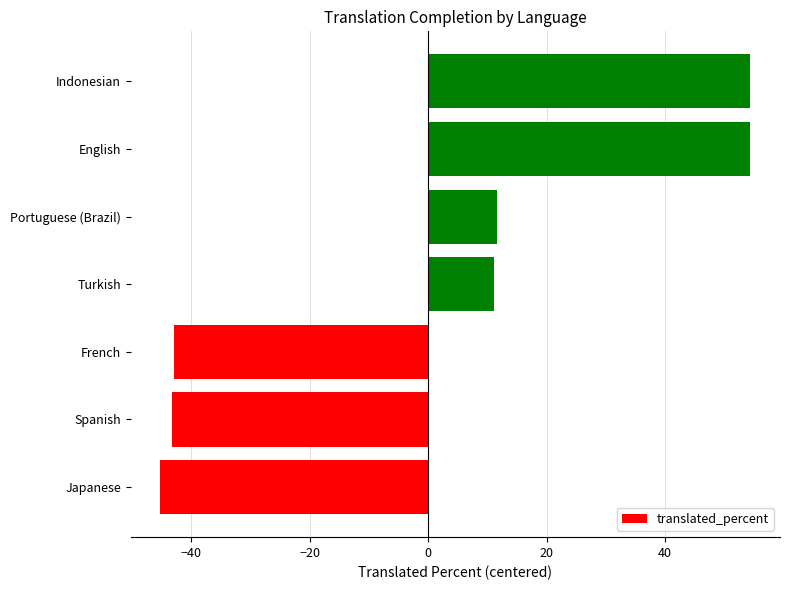

What is the greatest value displayed?

54.4